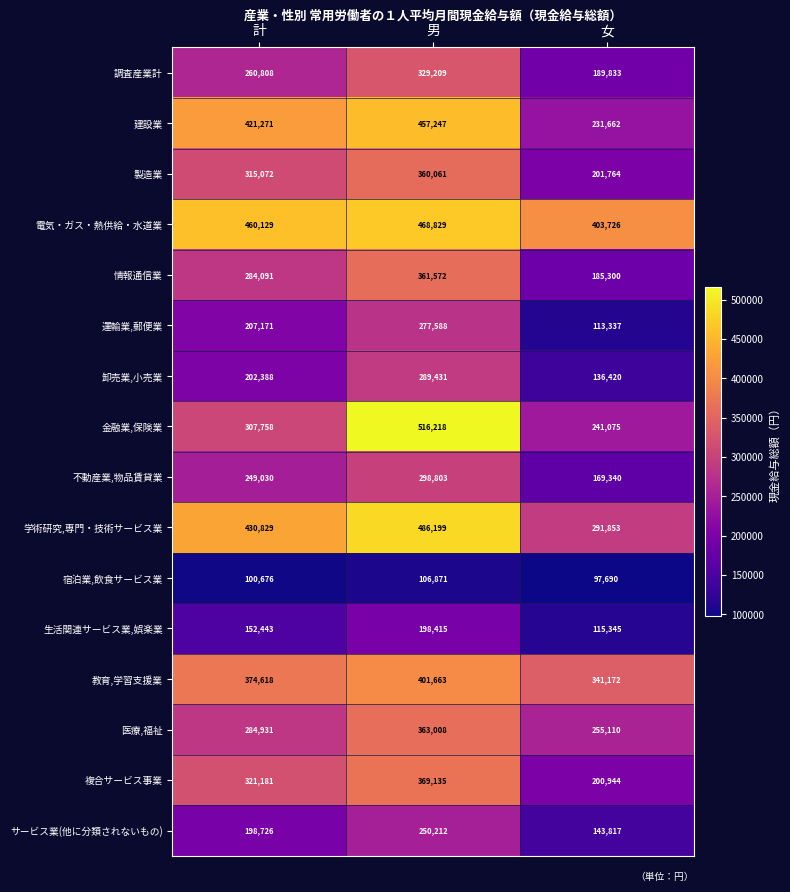

Rank the series by their maximum value, from lowest to highest.

宿泊業,飲食サービス業, 生活関連サービス業,娯楽業, サービス業(他に分類されないもの), 運輸業,郵便業, 卸売業,小売業, 不動産業,物品賃貸業, 調査産業計, 製造業, 情報通信業, 医療,福祉, 複合サービス事業, 教育,学習支援業, 建設業, 電気・ガス・熱供給・水道業, 学術研究,専門・技術サービス業, 金融業,保険業